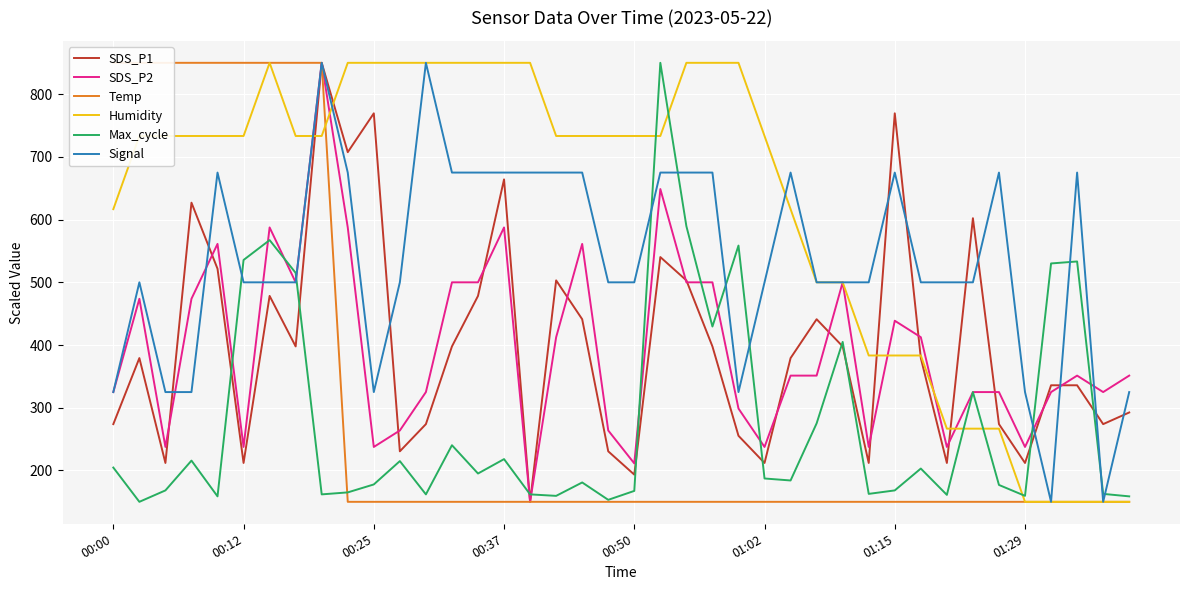

True or false: SDS_P2 has a value of 500.0 at 13.

True